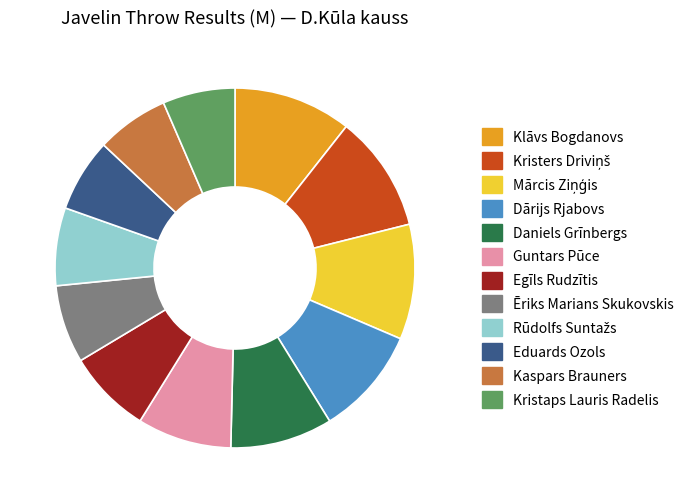

The Ēriks Marians Skukovskis slice represents 7% of the pie. True or false?

True